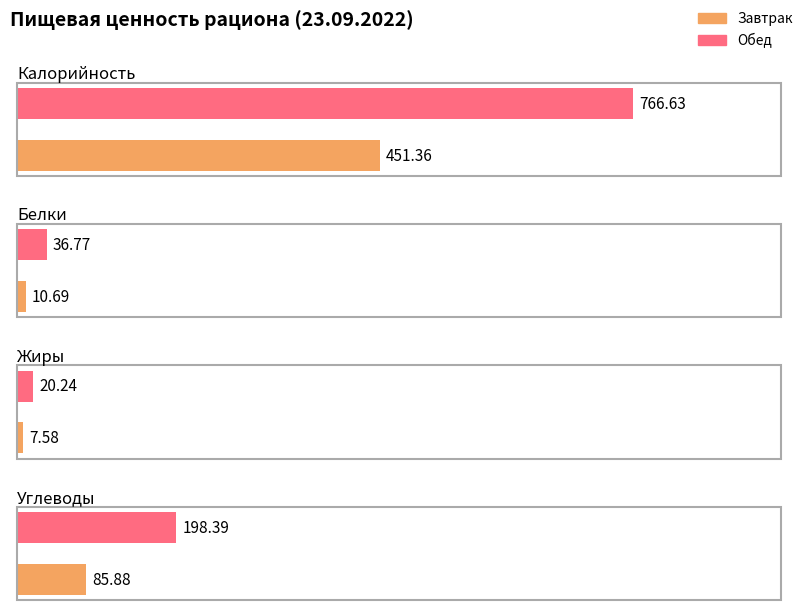

What is the sum of all Жиры values?

27.8